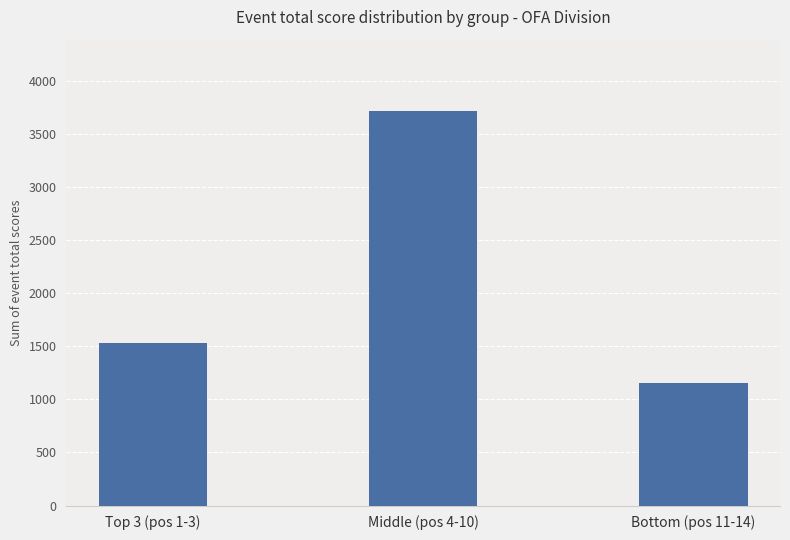

What is the label of the 1st bar from the right?

Bottom (pos 11-14)